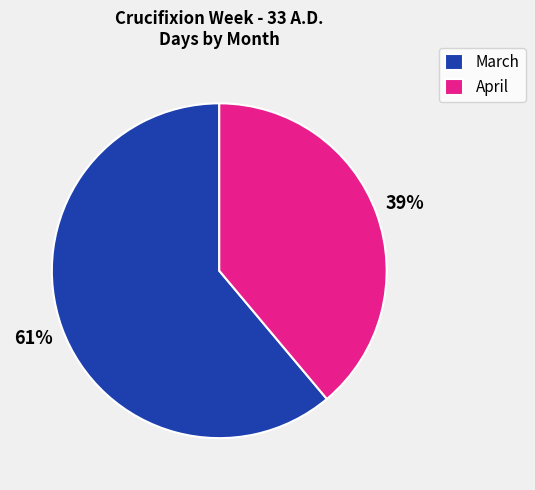

Combined, do April and March account for over 50%?

Yes